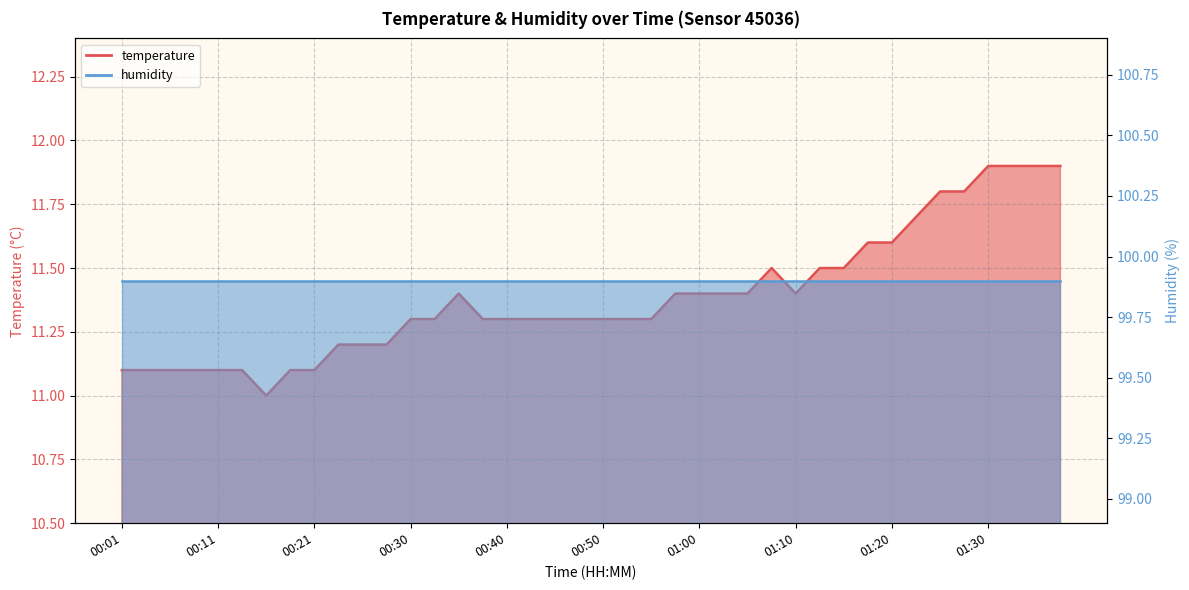

List the labels in order of value, smallest first.

00:16, 00:01, 00:03, 00:06, 00:08, 00:11, 00:13, 00:18, 00:21, 00:23, 00:25, 00:28, 00:30, 00:33, 00:38, 00:40, 00:43, 00:45, 00:48, 00:50, 00:52, 00:55, 00:35, 00:57, 01:00, 01:02, 01:05, 01:10, 01:08, 01:13, 01:15, 01:18, 01:20, 01:22, 01:25, 01:27, 01:30, 01:32, 01:35, 01:37